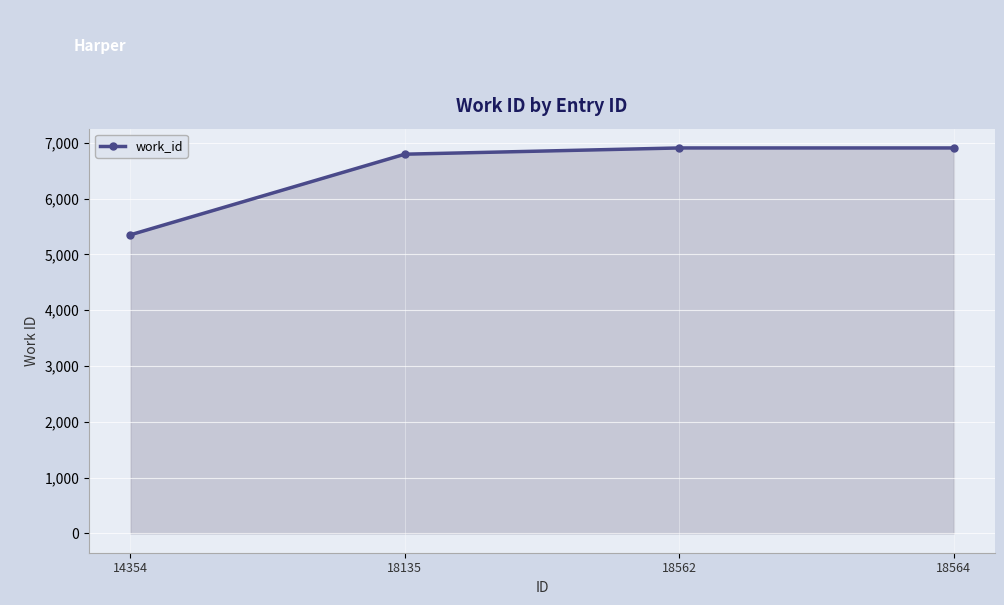

What is the average value?

6491